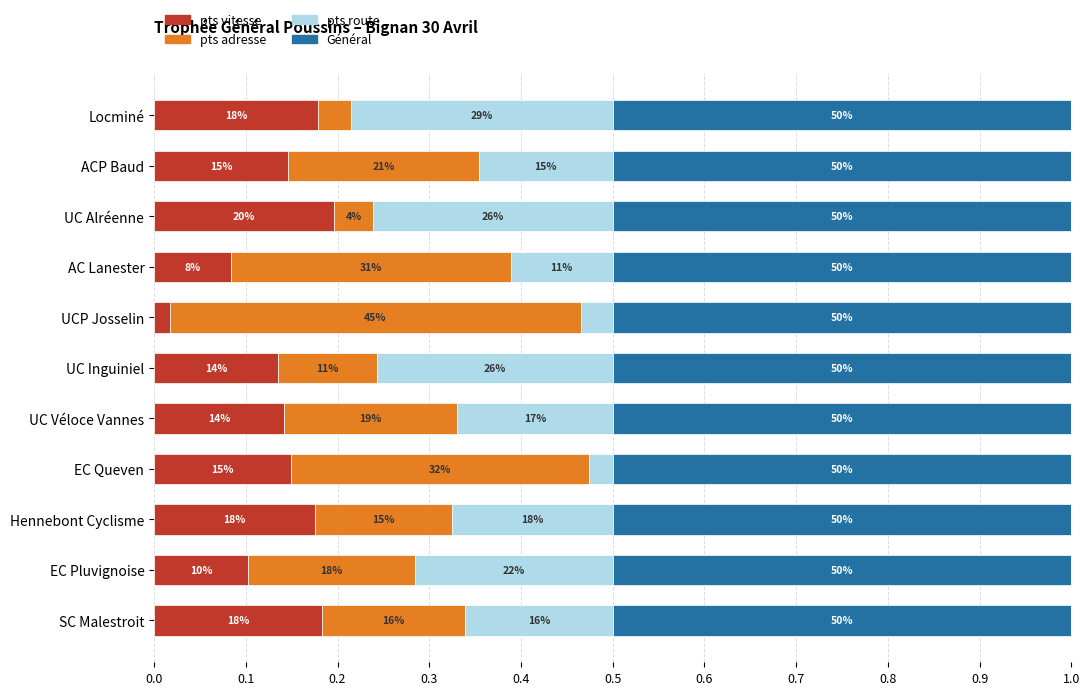

What are all the series names shown in the legend?

pts vitesse, pts adresse, pts route, Général